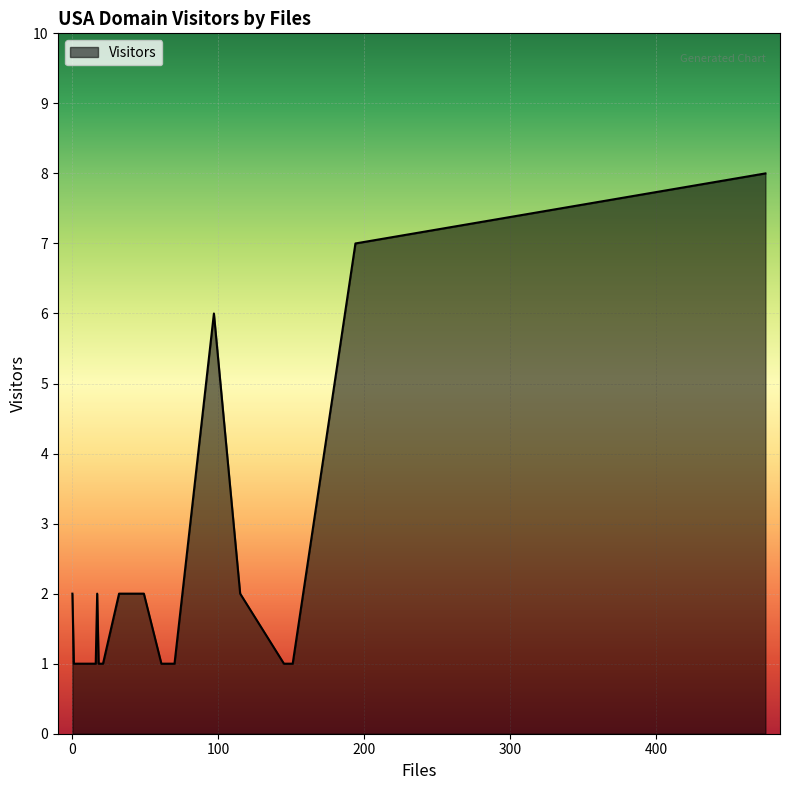

What is the difference between the maximum and minimum values?

7